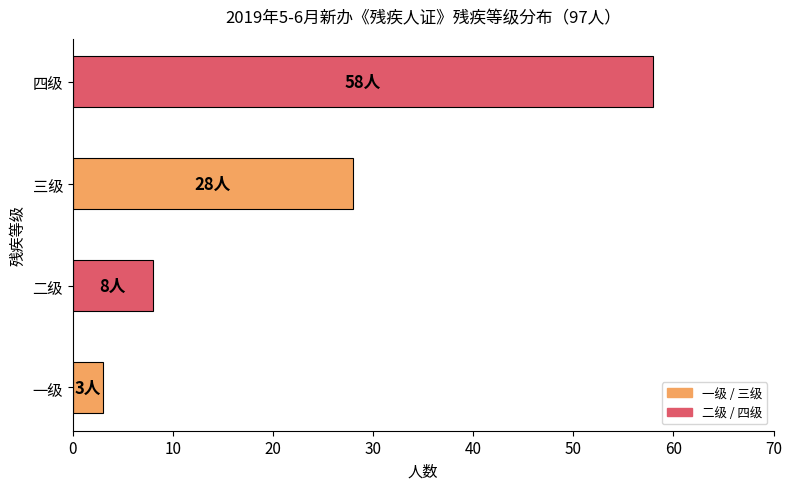

Are the bars horizontal?

Yes